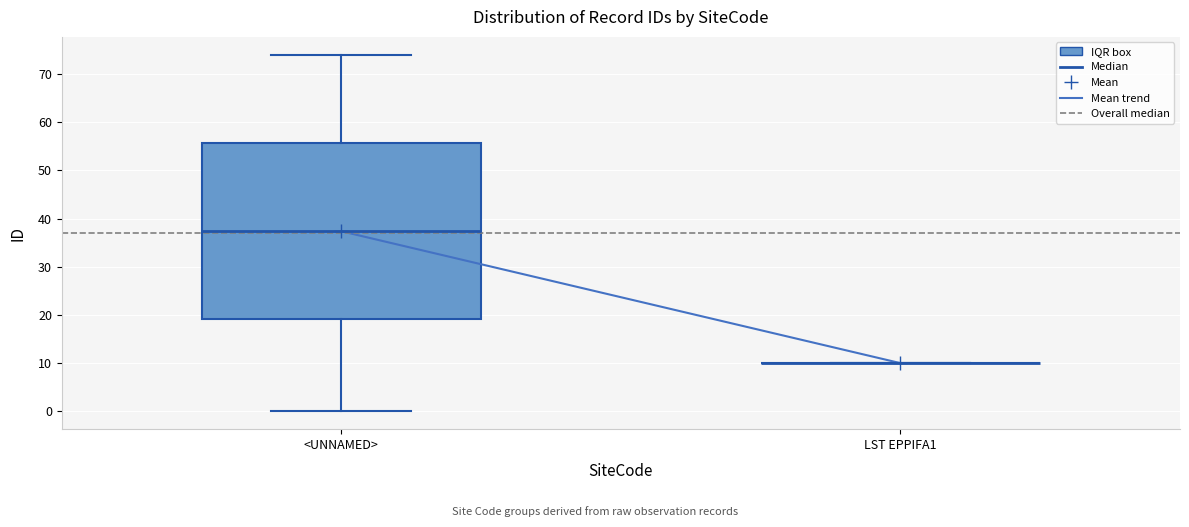

Reading left to right, transcribe this box plot: for each box, give where its median line is, the range the box spans, and where its two whiskers end, as read against the y-axis. The values are not printed on the chart, so give them approximately, as read against the axis.

<UNNAMED>: median 38, box 19 to 56, whiskers 0 to 74
LST EPPIFA1: box collapsed to a line at 10, whiskers 10 to 10